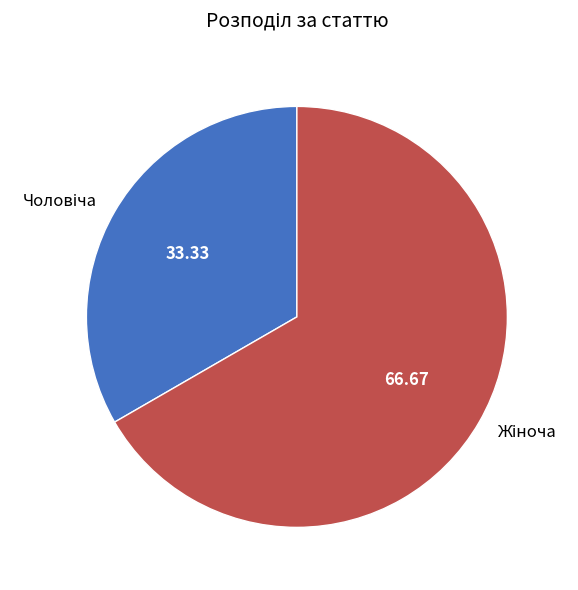

Does any single category account for the majority?

Yes